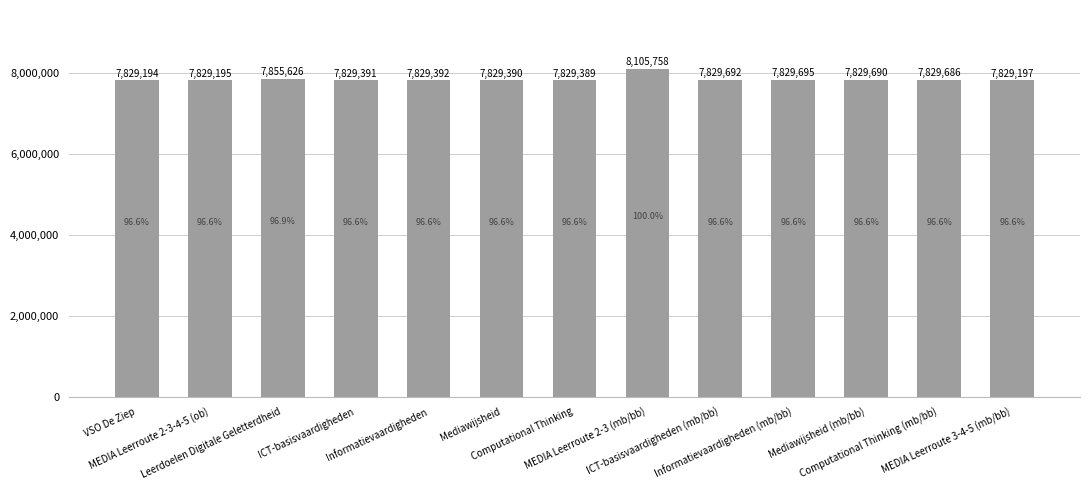

Rank the categories by value from highest to lowest.

MEDIA Leerroute 2-3 (mb/bb), Leerdoelen Digitale Geletterdheid, Informatievaardigheden (mb/bb), ICT-basisvaardigheden (mb/bb), Mediawijsheid (mb/bb), Computational Thinking (mb/bb), Informatievaardigheden, ICT-basisvaardigheden, Mediawijsheid, Computational Thinking, MEDIA Leerroute 3-4-5 (mb/bb), MEDIA Leerroute 2-3-4-5 (ob), VSO De Ziep